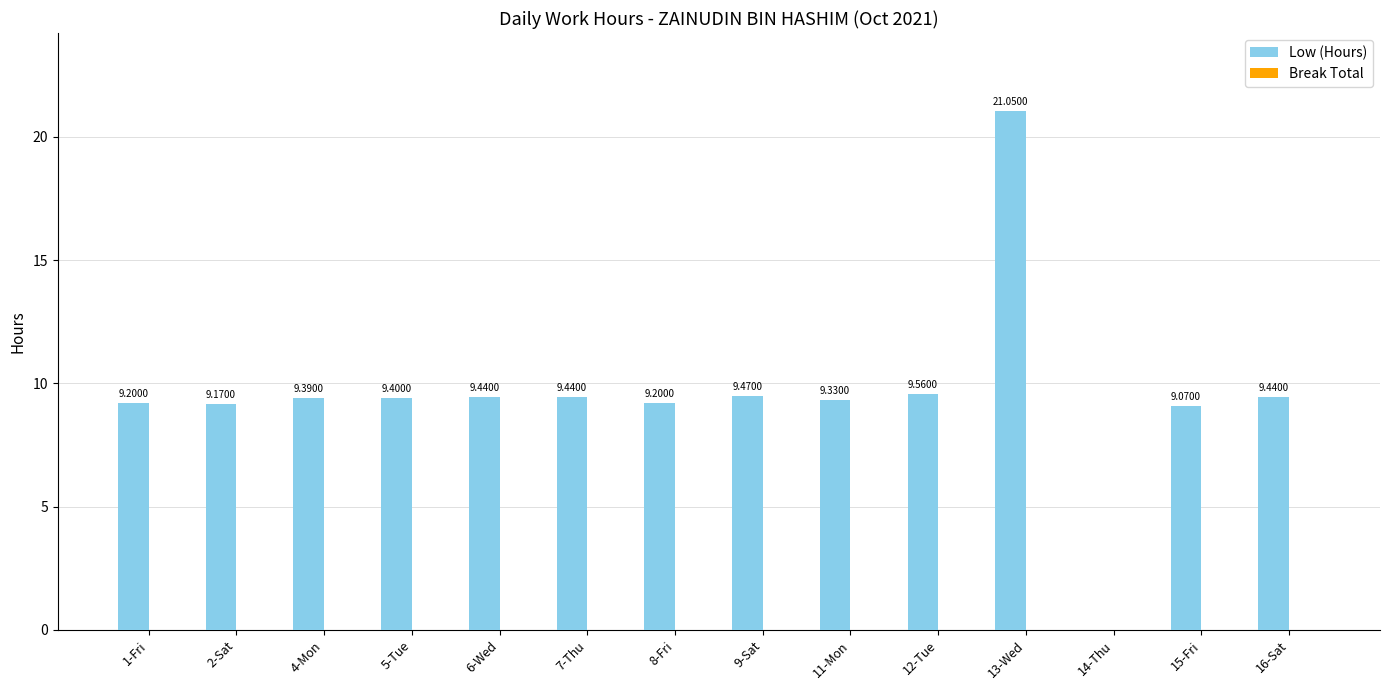

What is the sum of all values?

133.2